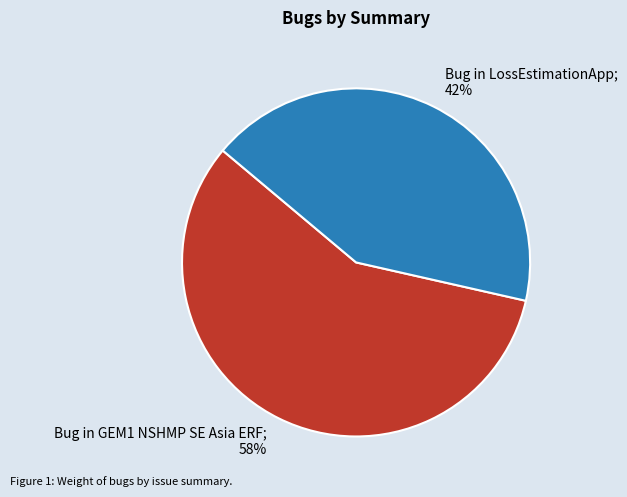

Does any single category account for the majority?

Yes